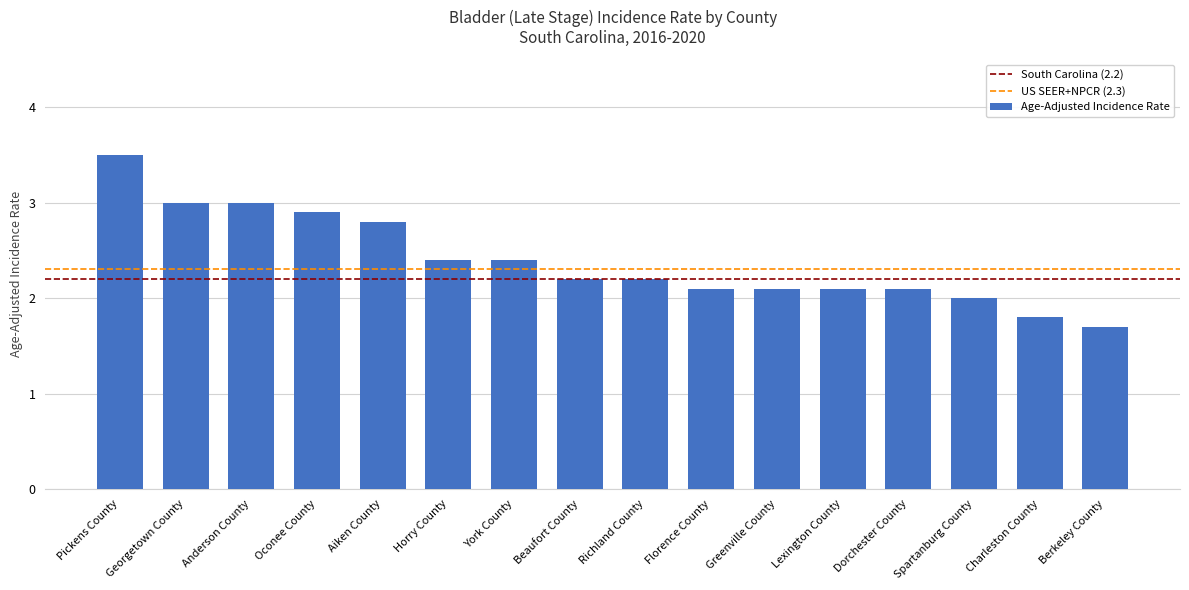

At which category does the chart reach its minimum across all series?

Berkeley County